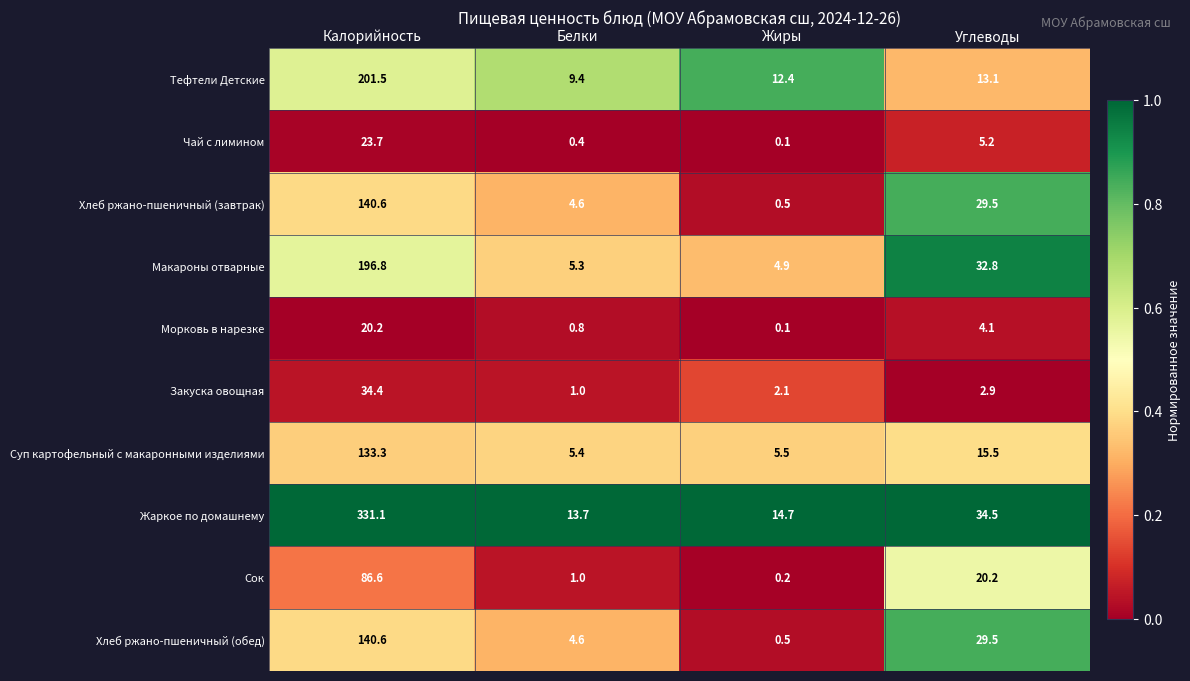

Which label corresponds to the smallest value in the chart?

Жиры